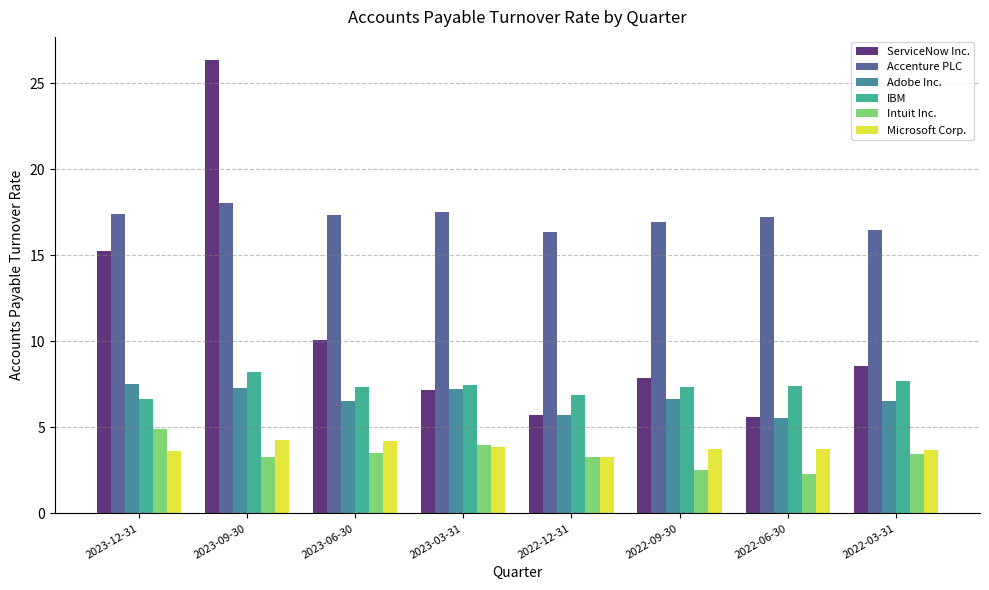

What are all the series names shown in the legend?

ServiceNow Inc., Accenture PLC, Adobe Inc., IBM, Intuit Inc., Microsoft Corp.